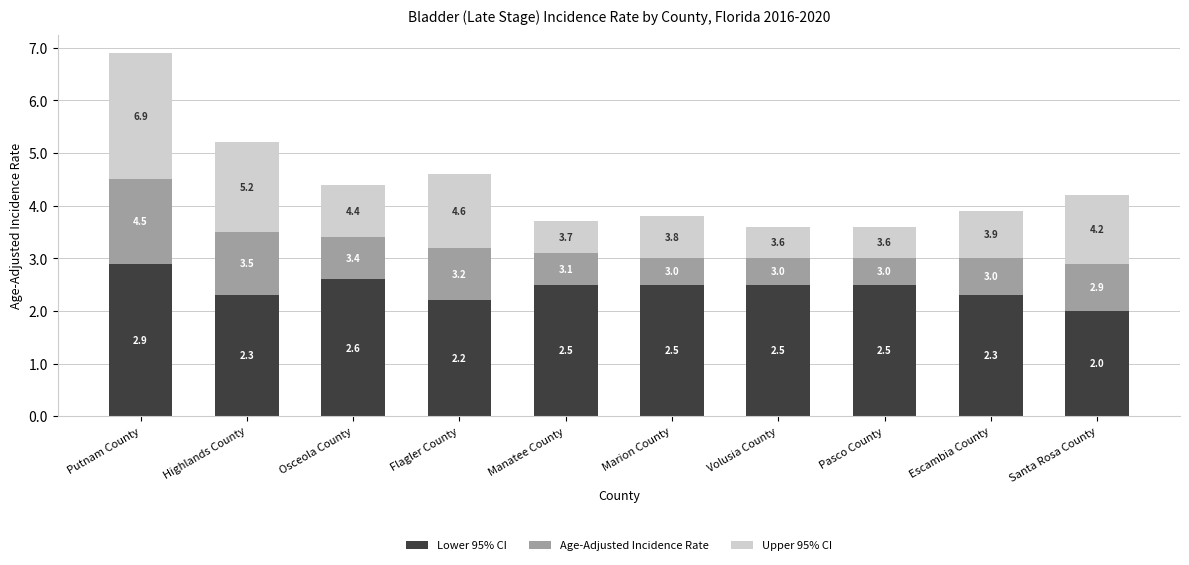

Count the Lower 95% CI values in the range 2 to 3.

10